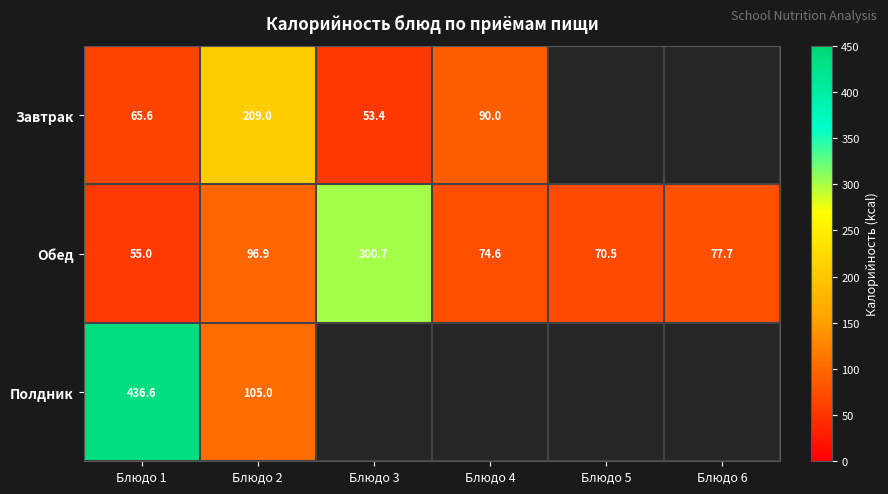

What is the greatest value displayed?

436.6